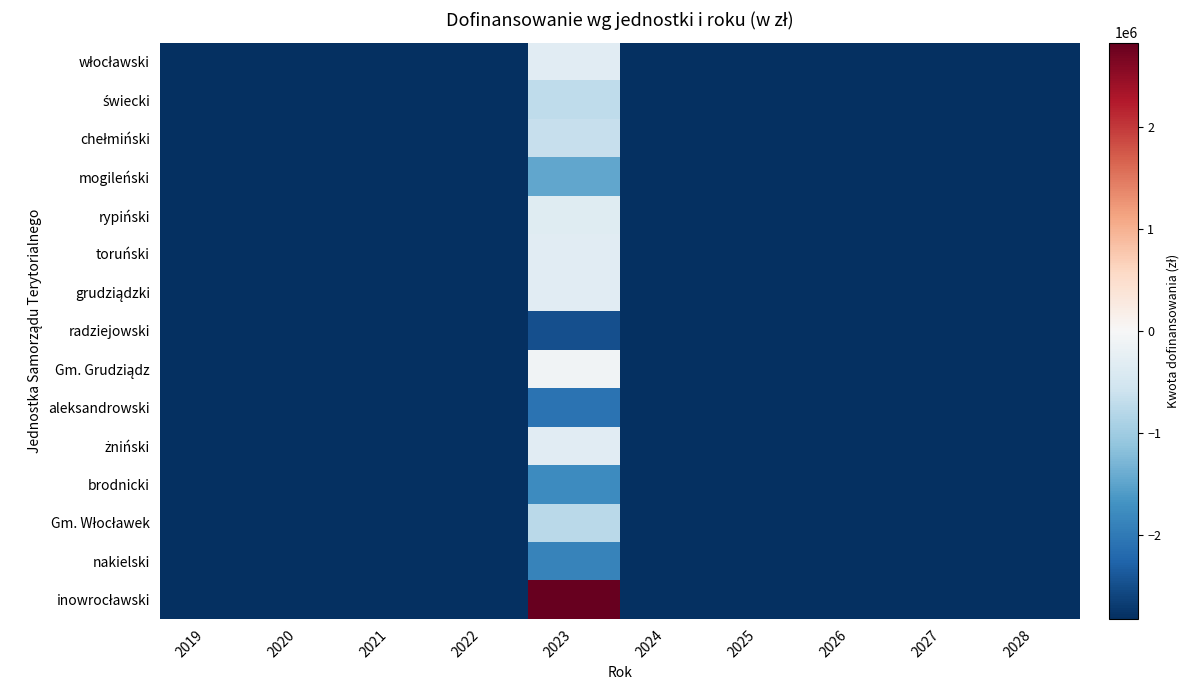

What is the smallest value displayed?

-1.0